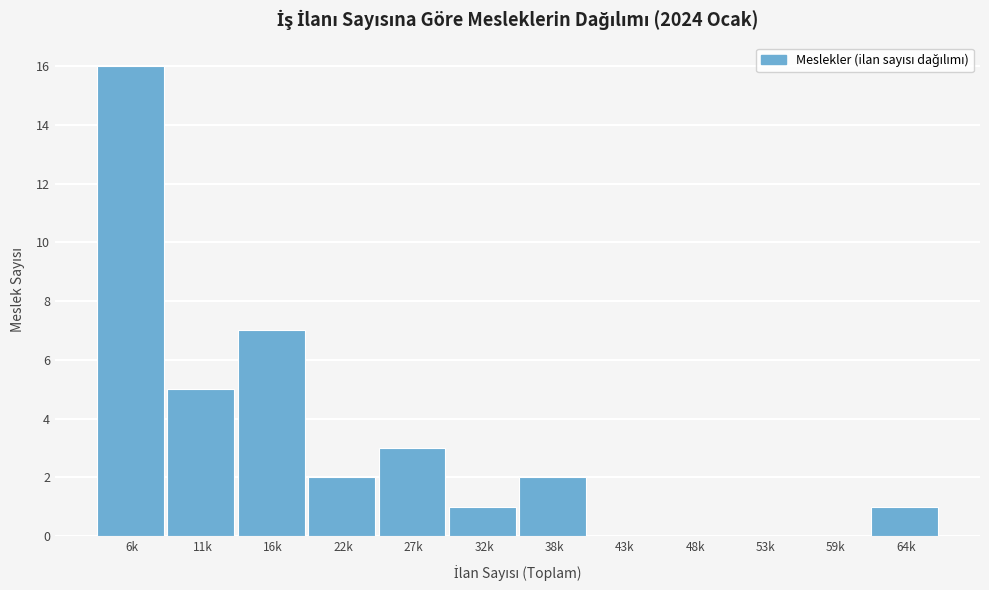

Reading right to left, extract all data points from this chart.

64k=1	59k=0	53k=0	48k=0	43k=0	38k=2	32k=1	27k=3	22k=2	16k=7	11k=5	6k=16